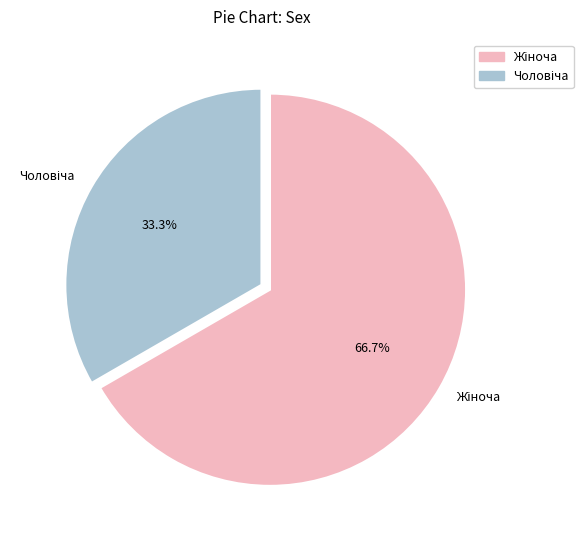

Count the number of slices in the pie.

2